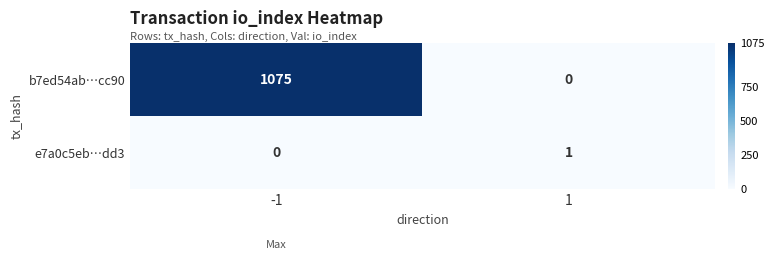

Between -1 and 1, which series saw the biggest shift?

b7ed54ab…cc90